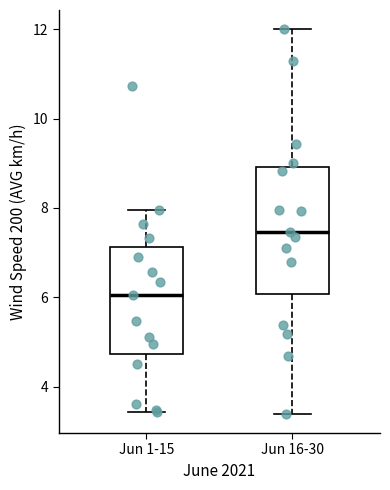

Reading left to right, read every box against the y-axis: the position of its median line, the range the box covers, and the ends of its whiskers. The values are not printed on the chart, so give them approximately, as read against the axis.

Jun 1-15: median 6.0, box 4.8 to 7.2, whiskers 3.4 to 8.0
Jun 16-30: median 7.4, box 6.0 to 9.0, whiskers 3.4 to 12.0